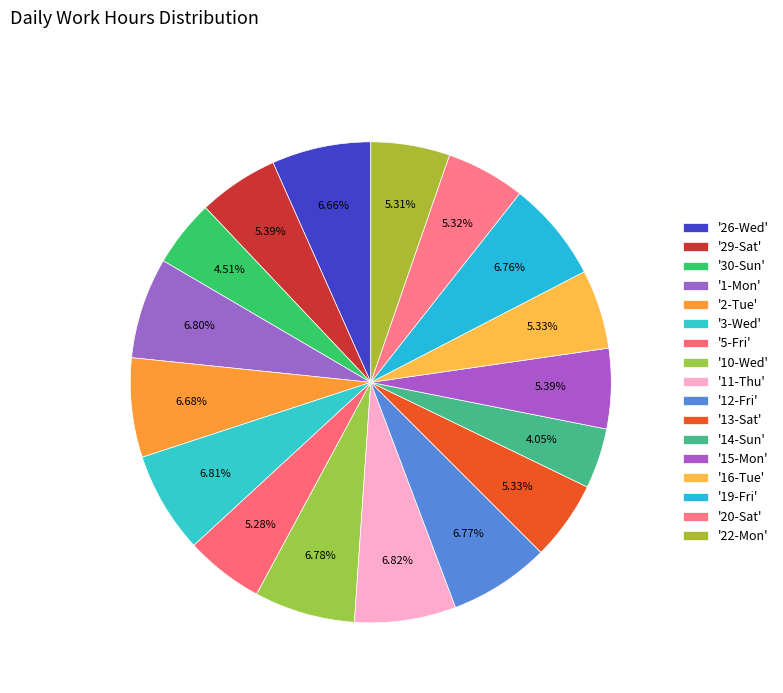

Does any single category account for the majority?

No